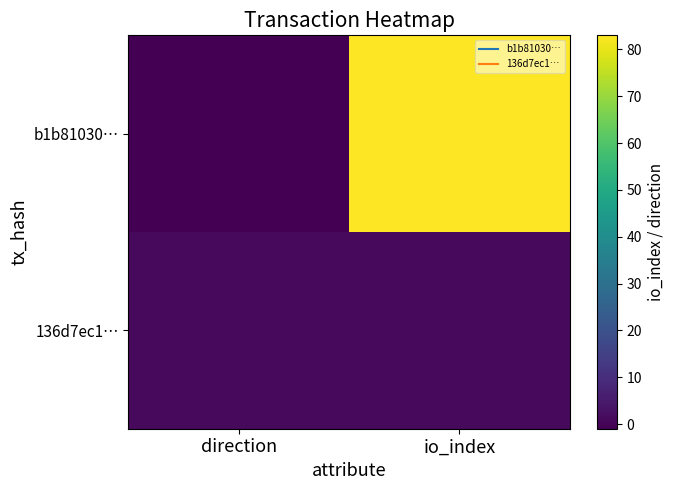

Between direction and io_index, which series saw the biggest shift?

b1b81030…